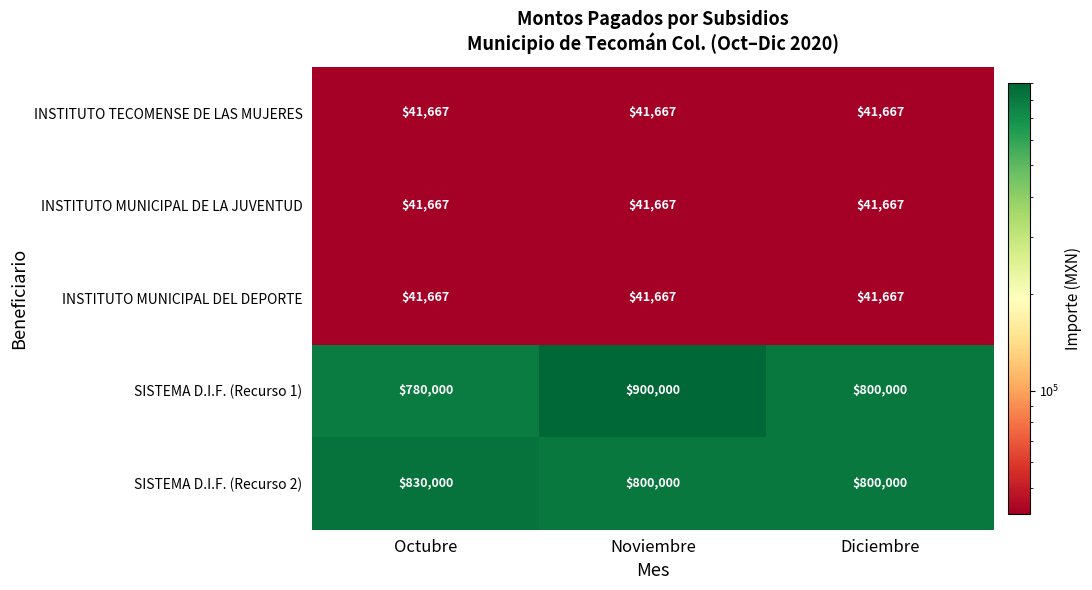

What is the highest value of the INSTITUTO MUNICIPAL DEL DEPORTE series?

41667